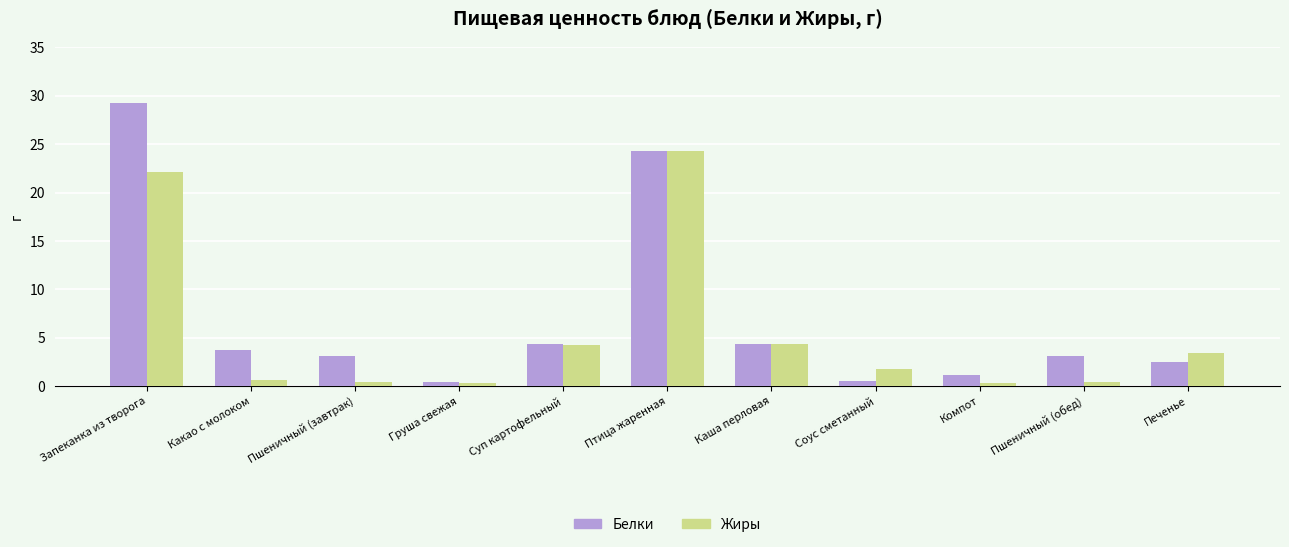

Count the number of data series in this chart.

2